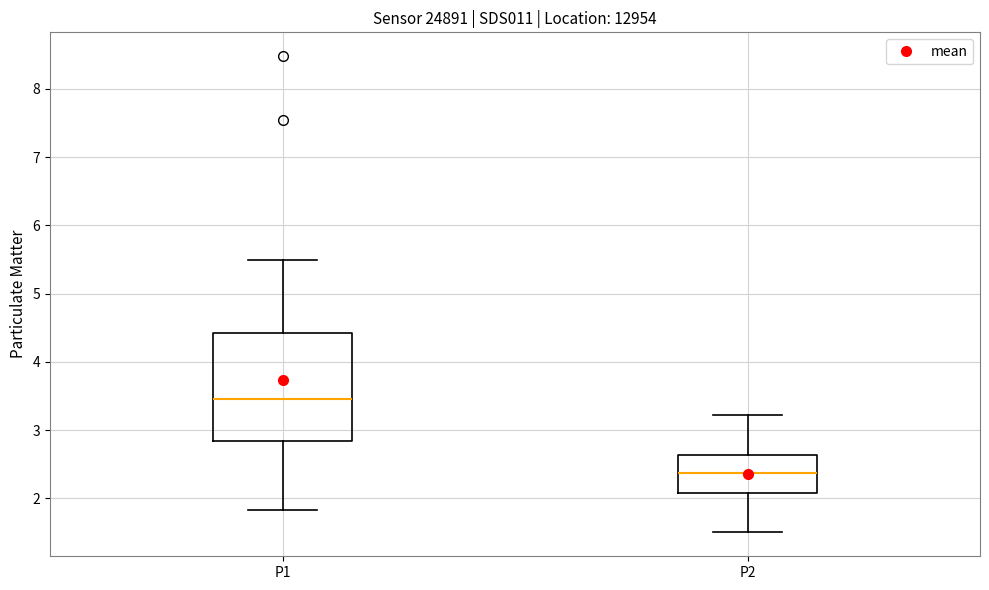

Where does the lower whisker of the box for P2 end on the y-axis? The values are not printed on the chart, so give them approximately, as read against the axis.

1.5